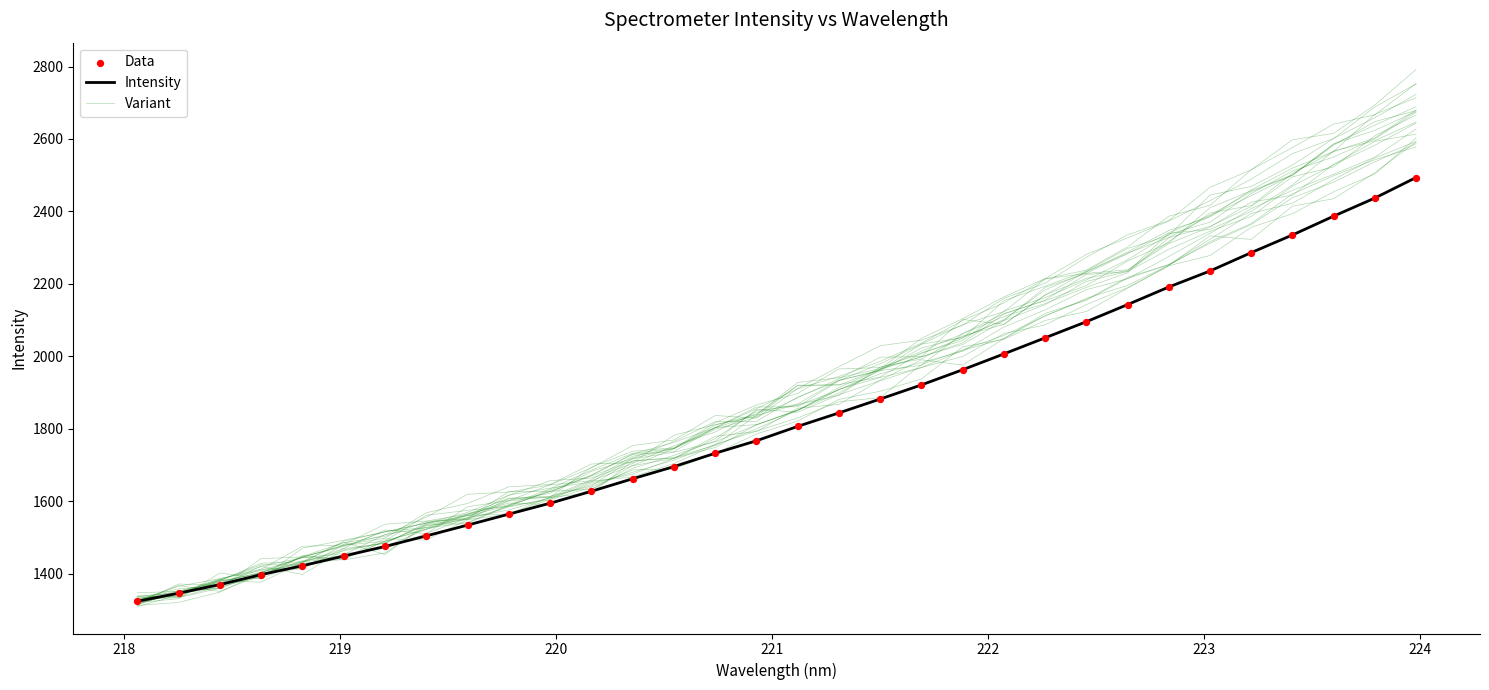

Which series has the widest spread of Y values?

Variant